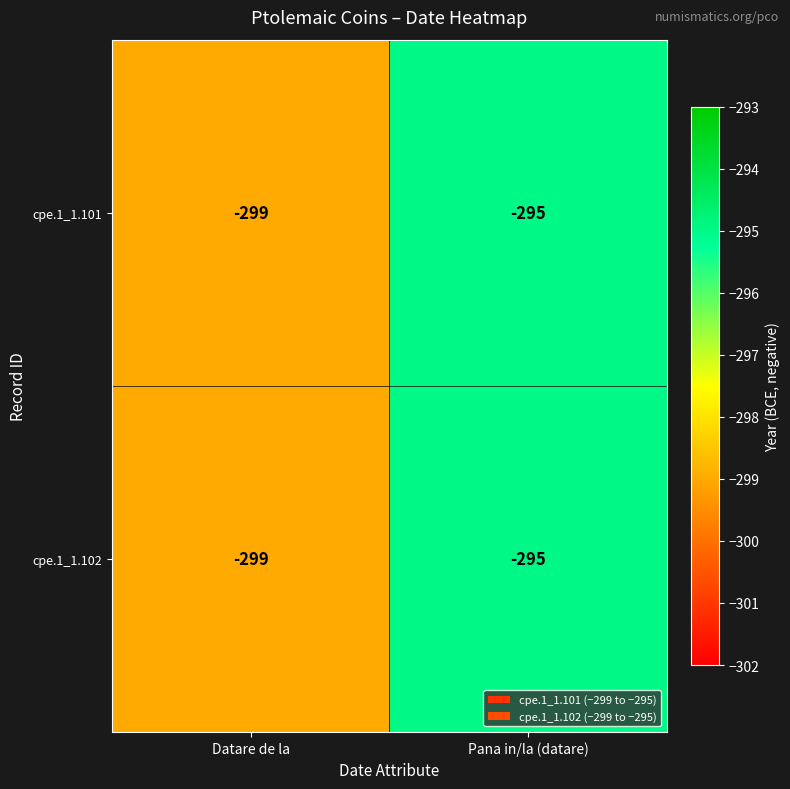

Reading left to right, list all the values displayed in this chart.

cpe.1_1.101: Datare de la=-299	Pana in/la (datare)=-295
cpe.1_1.102: Datare de la=-299	Pana in/la (datare)=-295